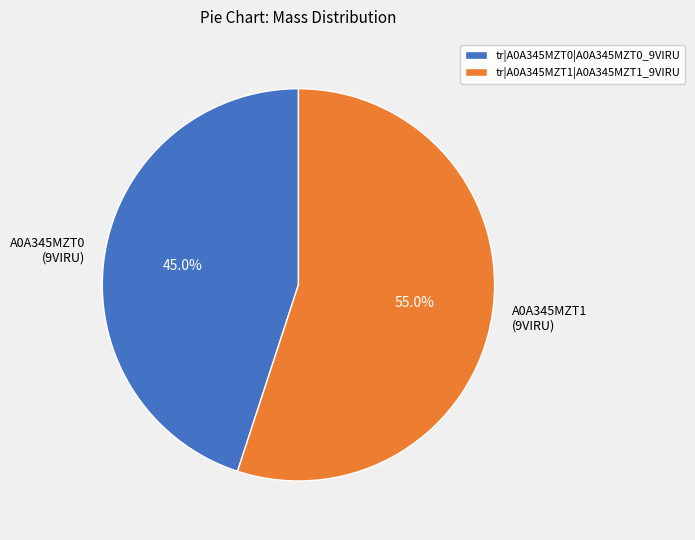

True or false: tr|A0A345MZT0|A0A345MZT0_9VIRU accounts for 45% of the total.

True